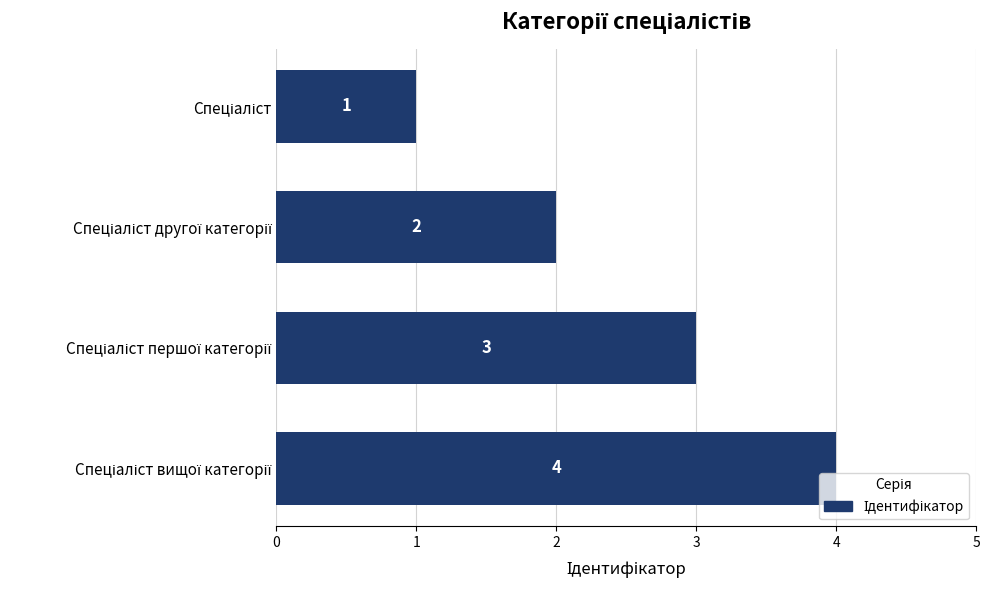

Count the values in the range 2 to 4.

3